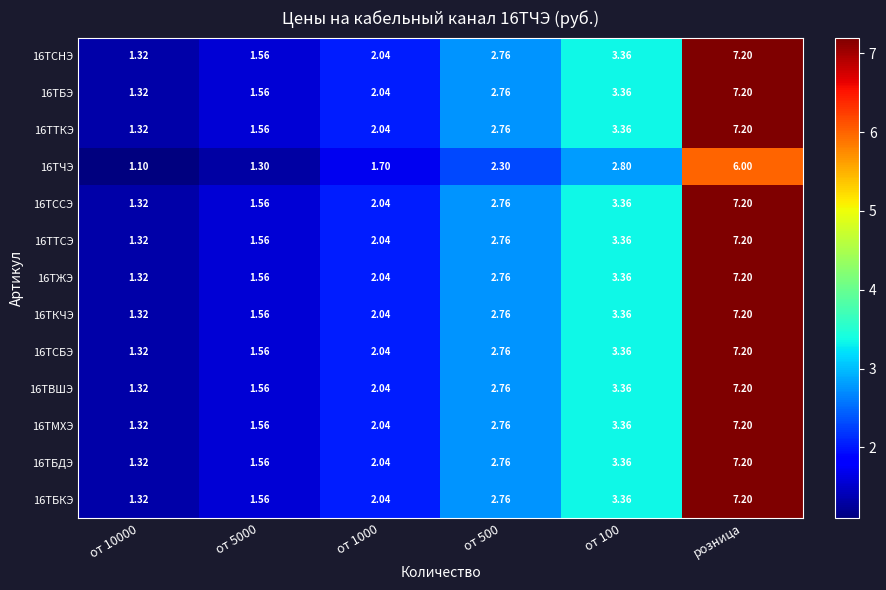

At which category is the sum across all series the highest?

розница